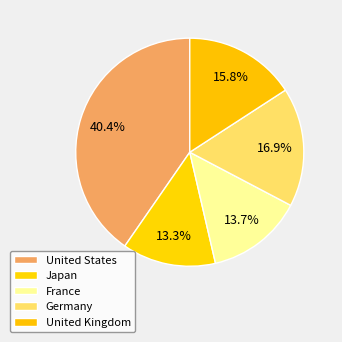

How many segments does this pie chart have?

5